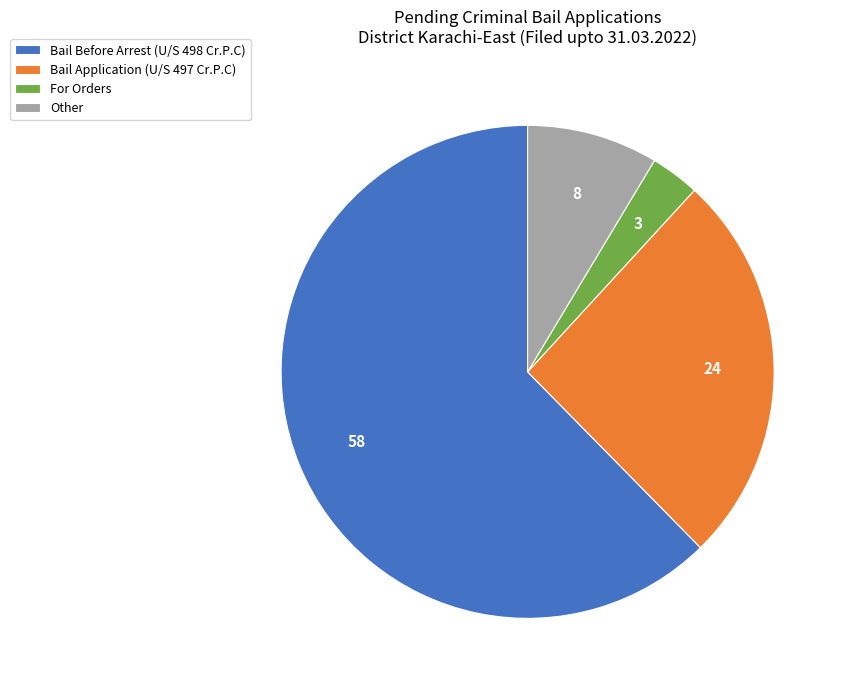

Rank the categories by value from highest to lowest.

Bail Before Arrest (U/S 498 Cr.P.C), Bail Application (U/S 497 Cr.P.C), Other, For Orders